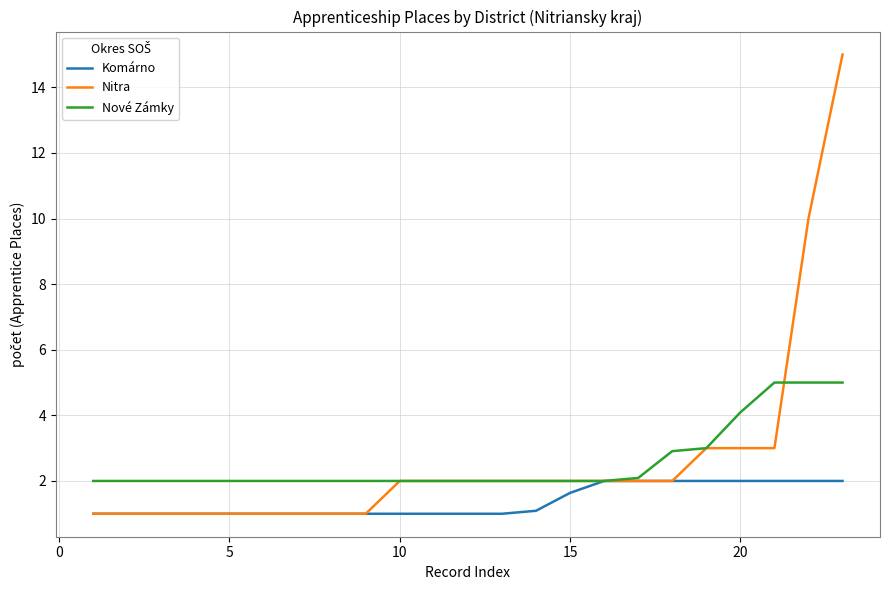

What is the lowest value of the Nové Zámky series?

2.0